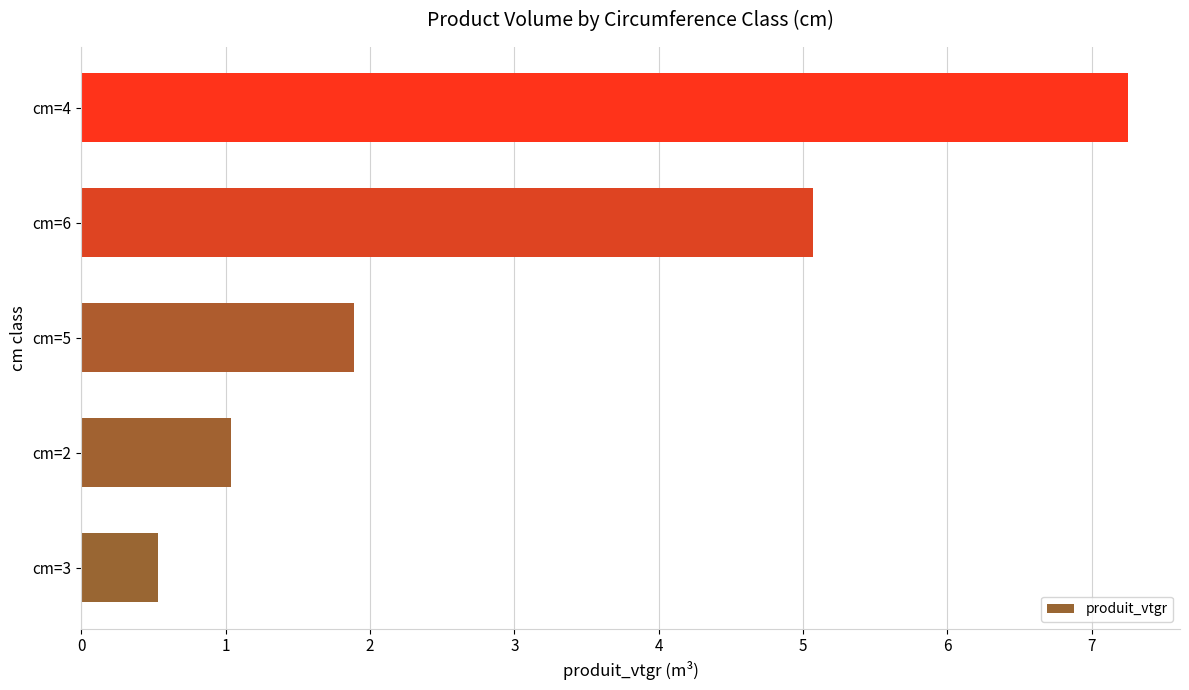

Read the value at cm=4.

7.2